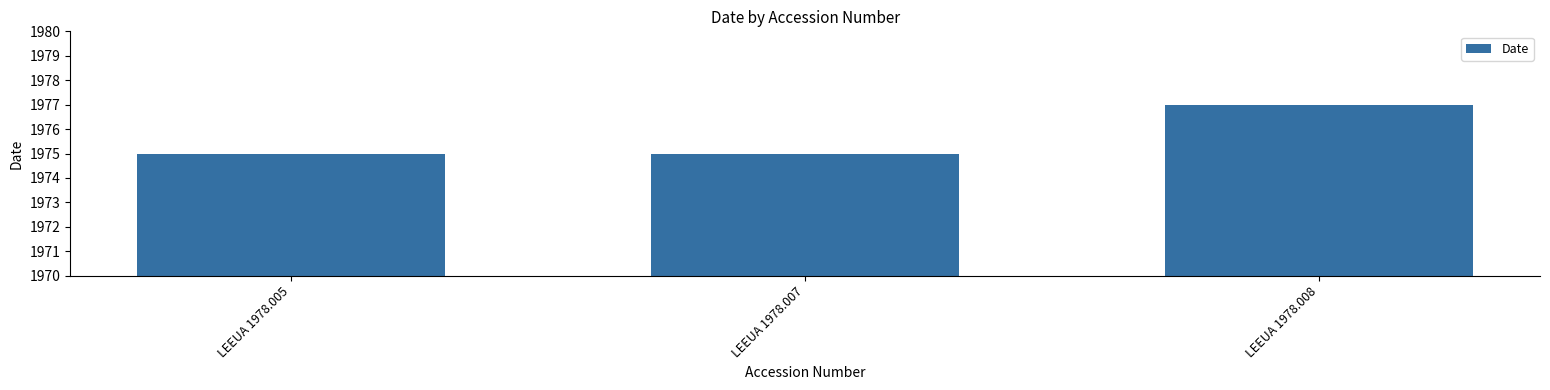

At which category does the chart reach its peak across all series?

LEEUA 1978.008